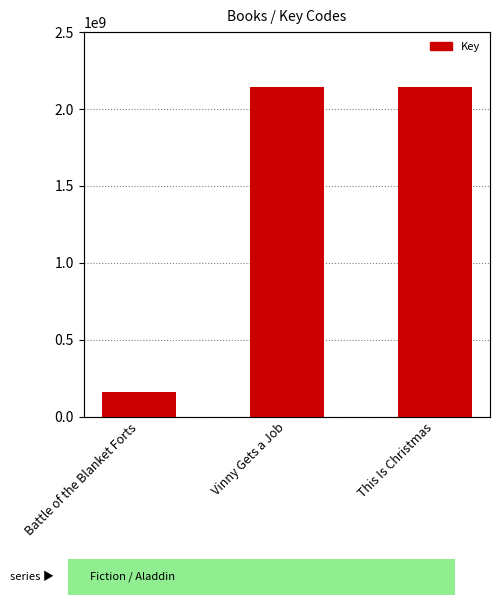

What is the change in value from Vinny Gets a Job to This Is Christmas?

-841321